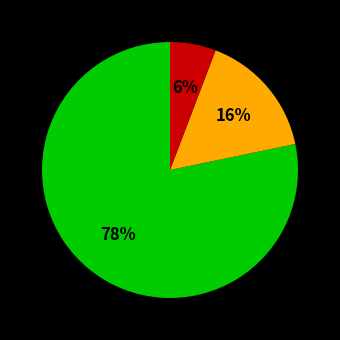

How many segments does this pie chart have?

3